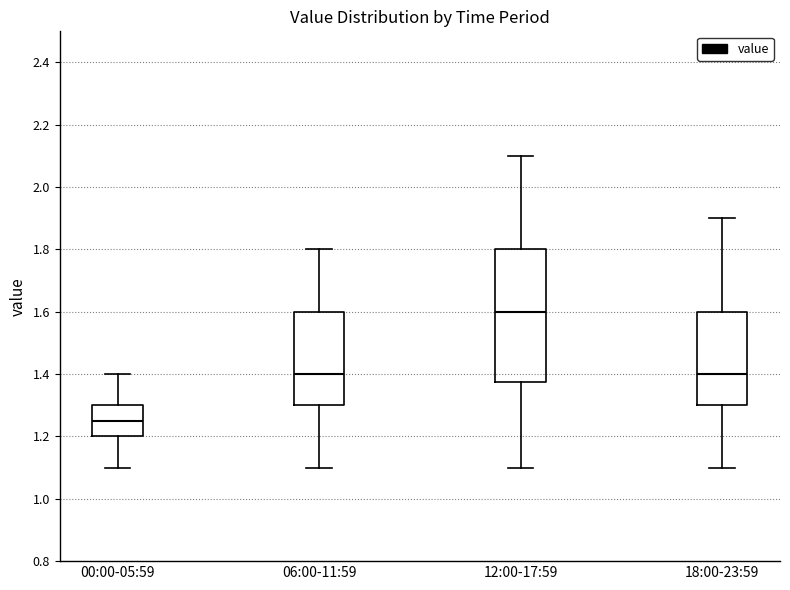

Which box's median line is the highest?

12:00-17:59